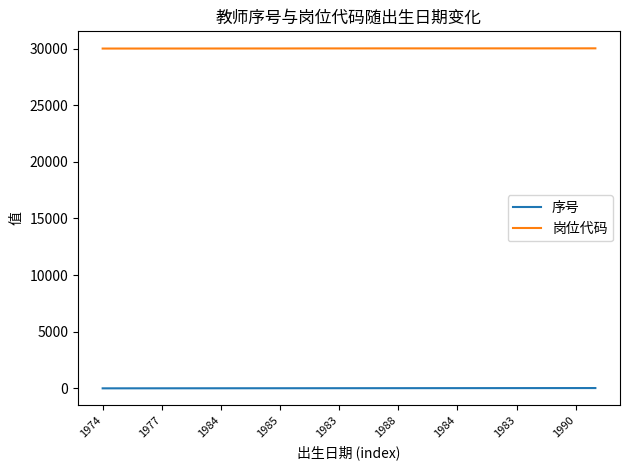

Which series has the largest total across all categories?

岗位代码